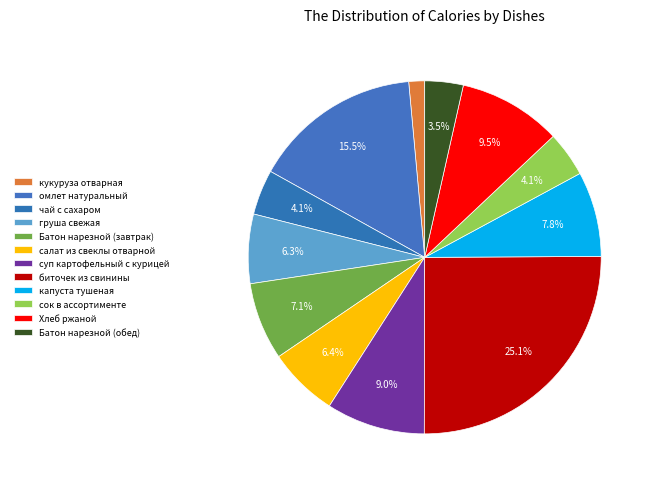

Is the sum of капуста тушеная and груша свежая greater than half?

No